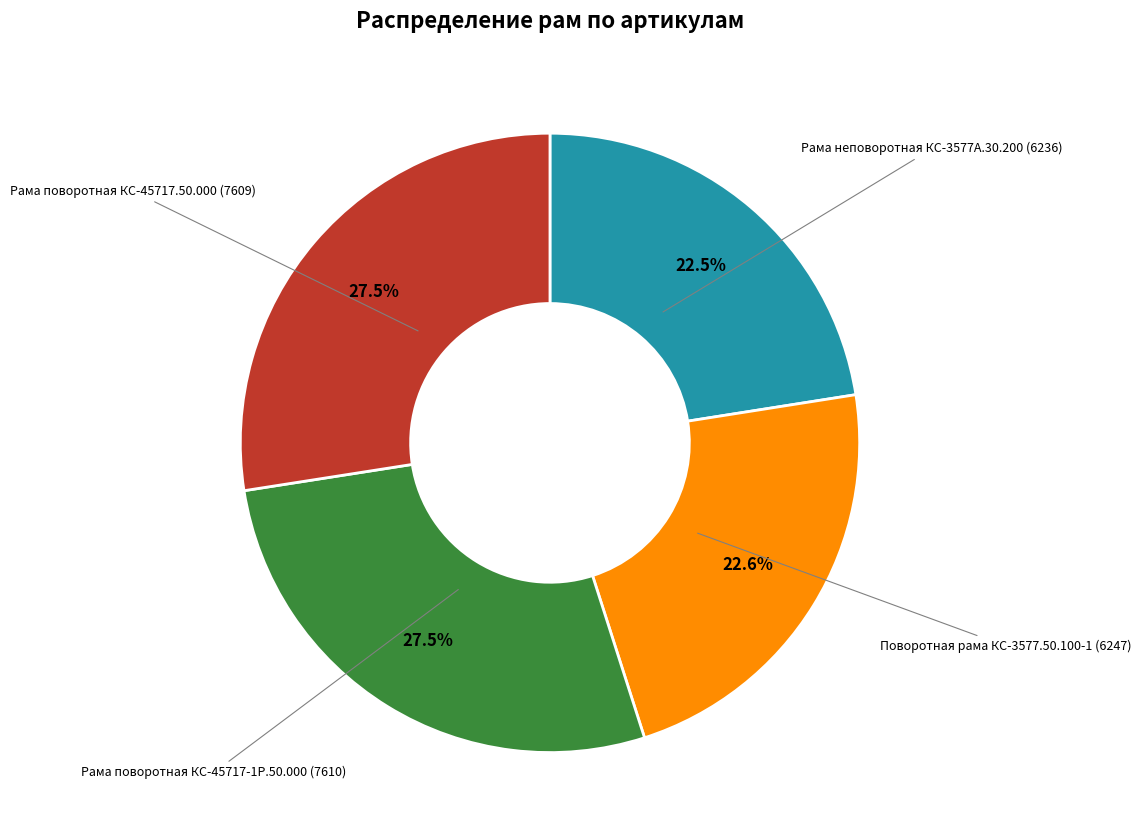

Approximately how many times larger is the value at Поворотная рама КС-3577.50.100-1 compared to Рама поворотная КС-45717-1Р.50.000?

0.8